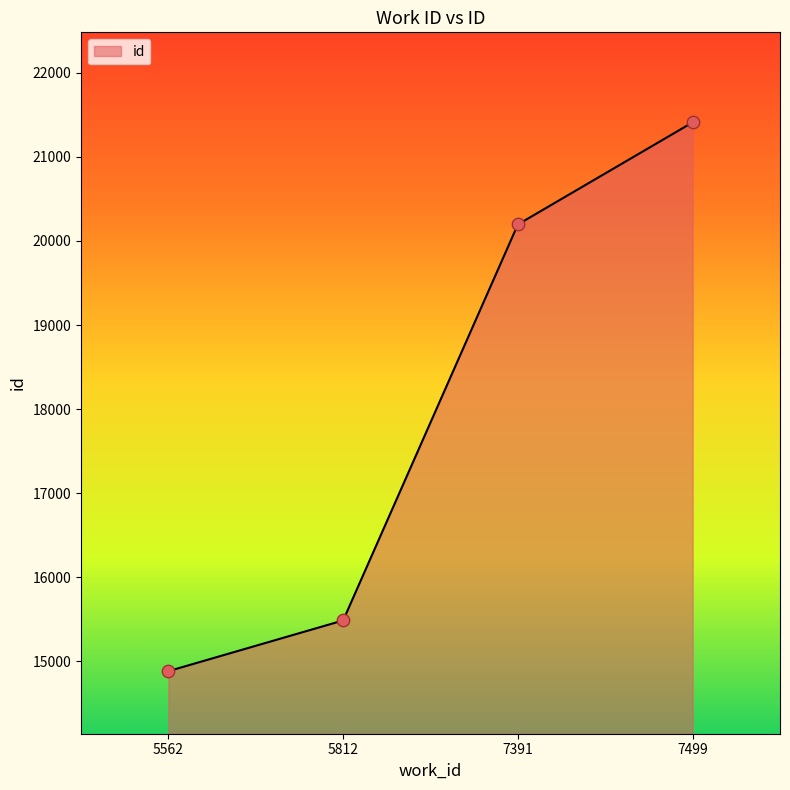

Between 5562 and 5812, which is larger?

5812